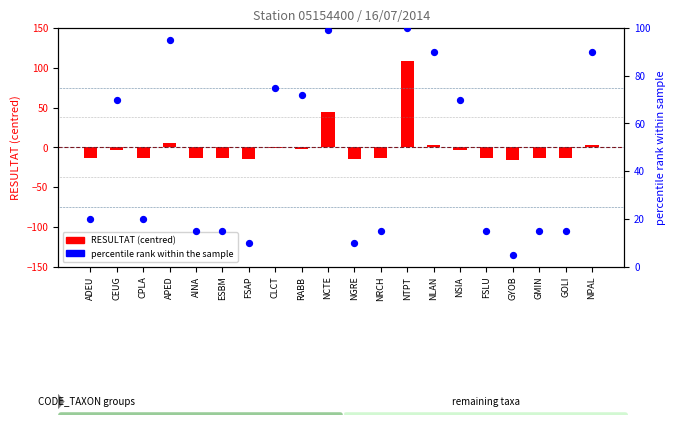

Which series has the widest spread of Y values?

RESULTAT (centred)